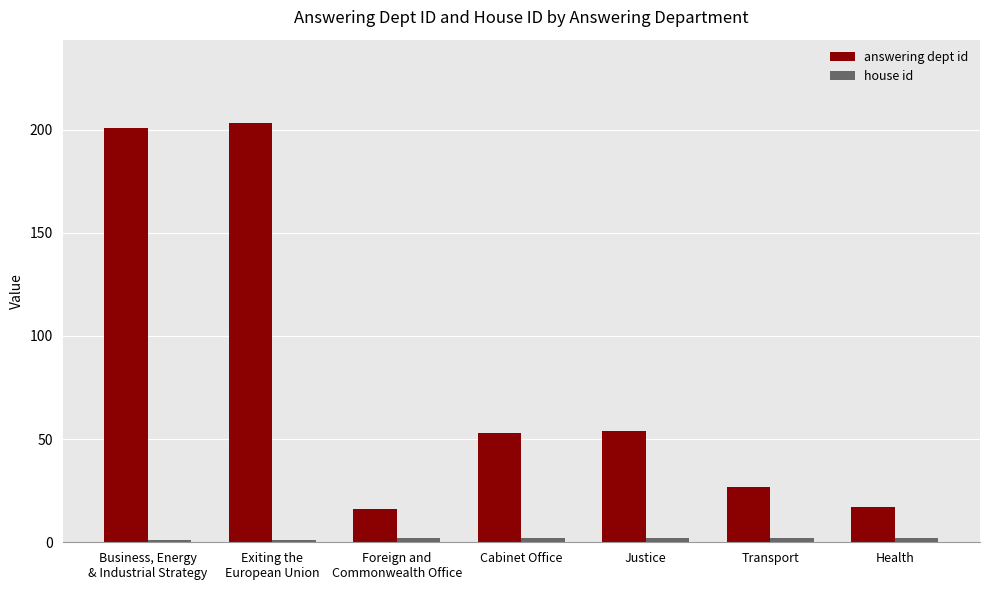

The value of answering dept id at Transport is 27. True or false?

True